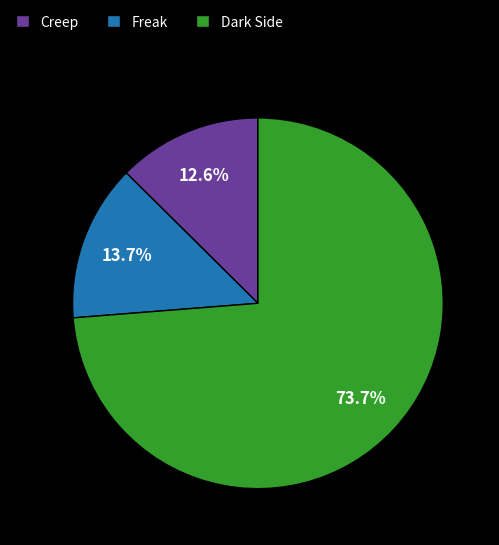

To the nearest percent, what is the average slice percentage?

33%